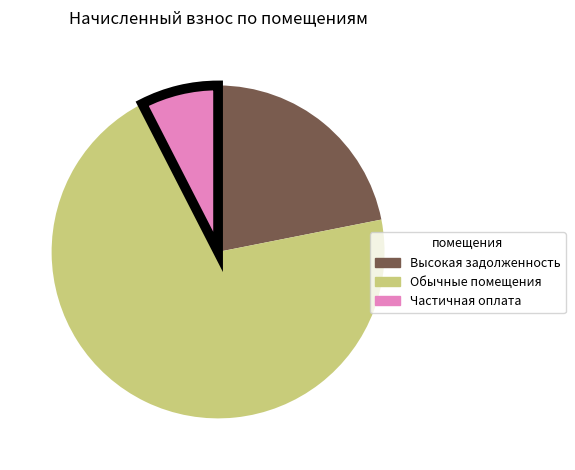

Is there a majority slice in this chart?

Yes